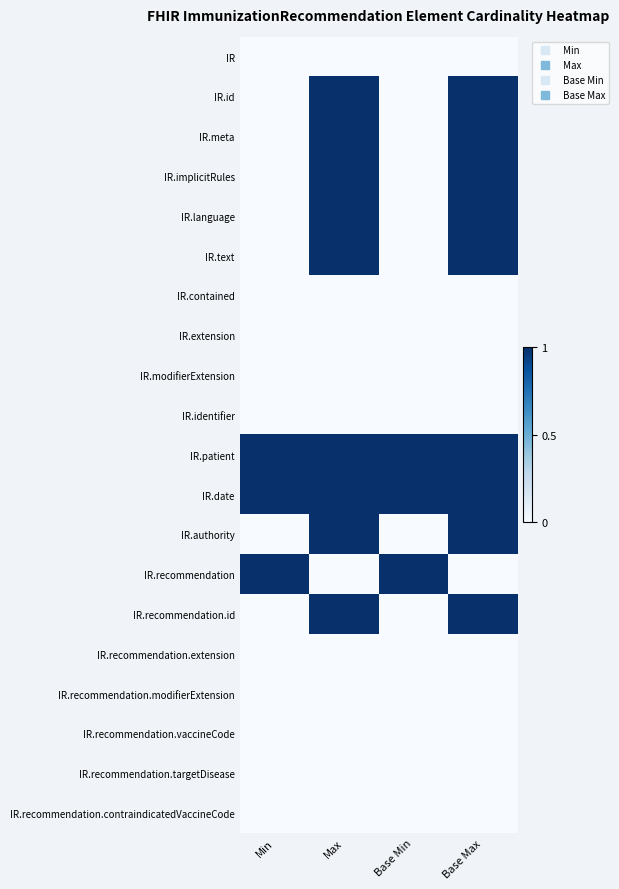

At Base Min, list the series in order from largest to smallest.

IR.patient, IR.date, IR.recommendation, IR, IR.id, IR.meta, IR.implicitRules, IR.language, IR.text, IR.contained, IR.extension, IR.modifierExtension, IR.identifier, IR.authority, IR.recommendation.id, IR.recommendation.extension, IR.recommendation.modifierExtension, IR.recommendation.vaccineCode, IR.recommendation.targetDisease, IR.recommendation.contraindicatedVaccineCode